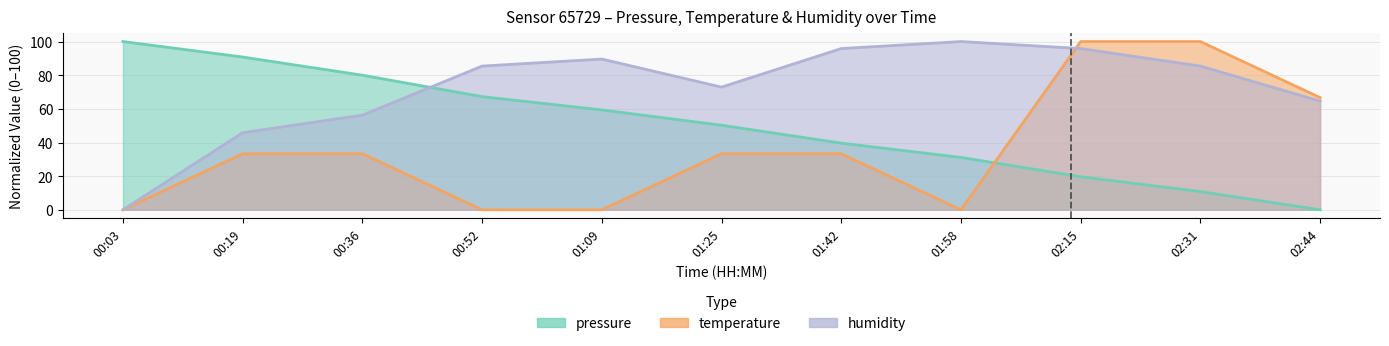

What is the sum of all temperature values?

400.0